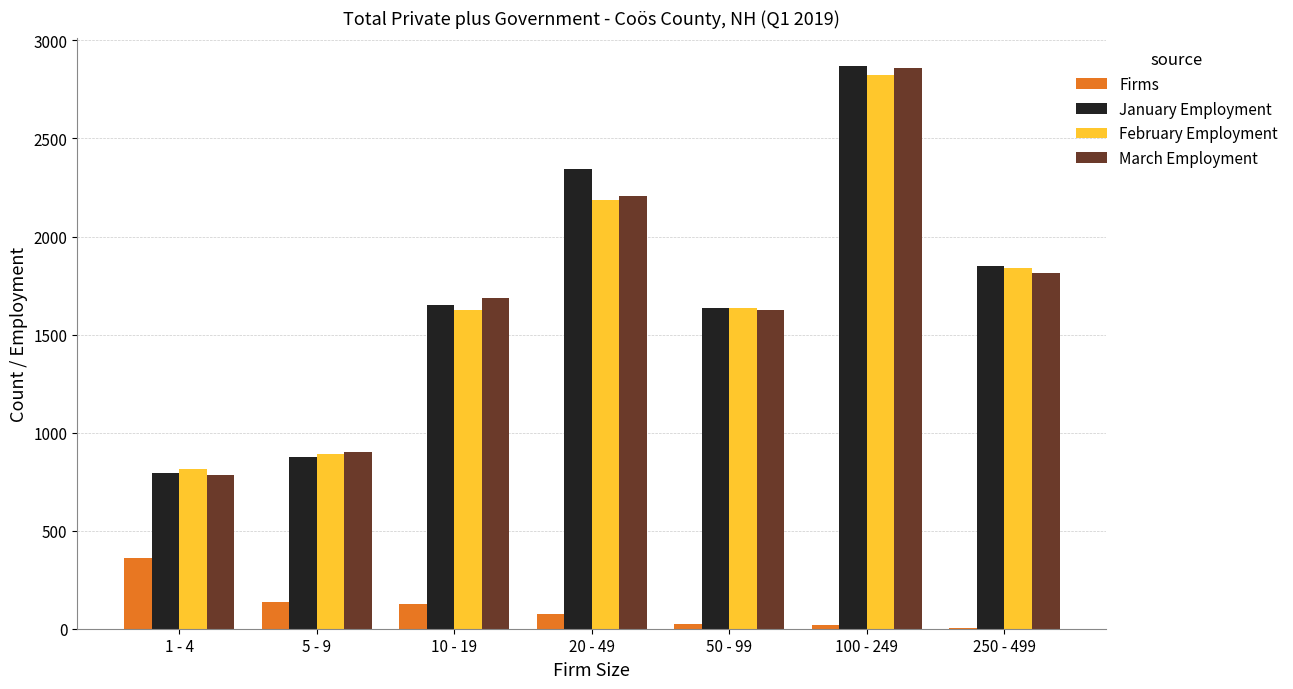

The value of January Employment at 1 - 4 is 792. True or false?

True